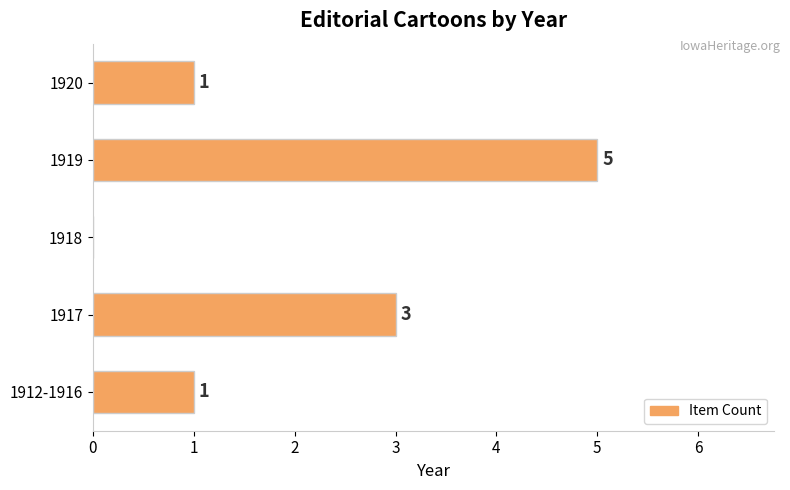

What is the sum of the values at 1919 and 1920?

6